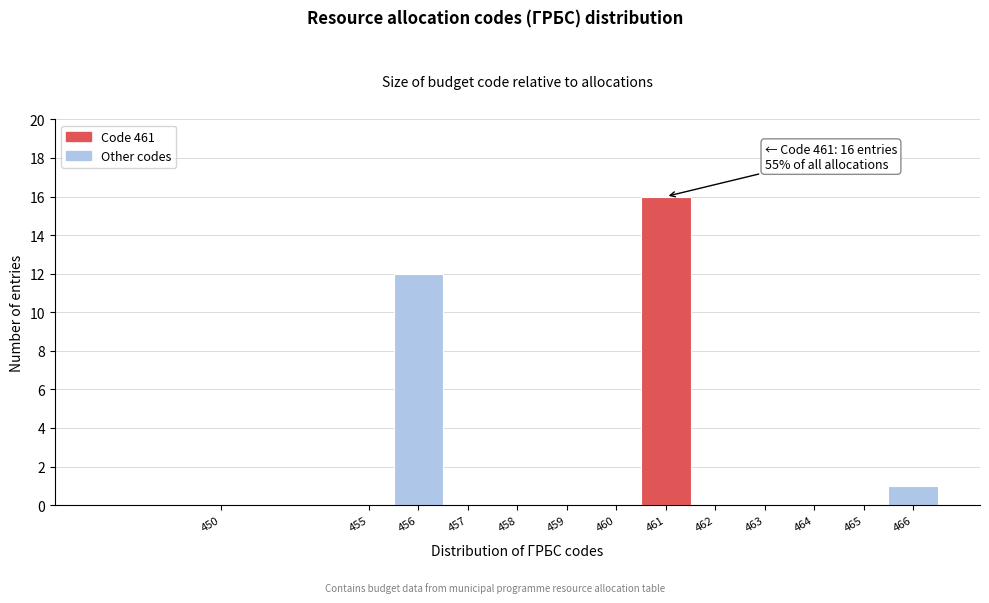

Reading left to right, extract all data points from this chart.

450=0	455=0	456=12	457=0	458=0	459=0	460=0	461=16	462=0	463=0	464=0	465=0	466=1